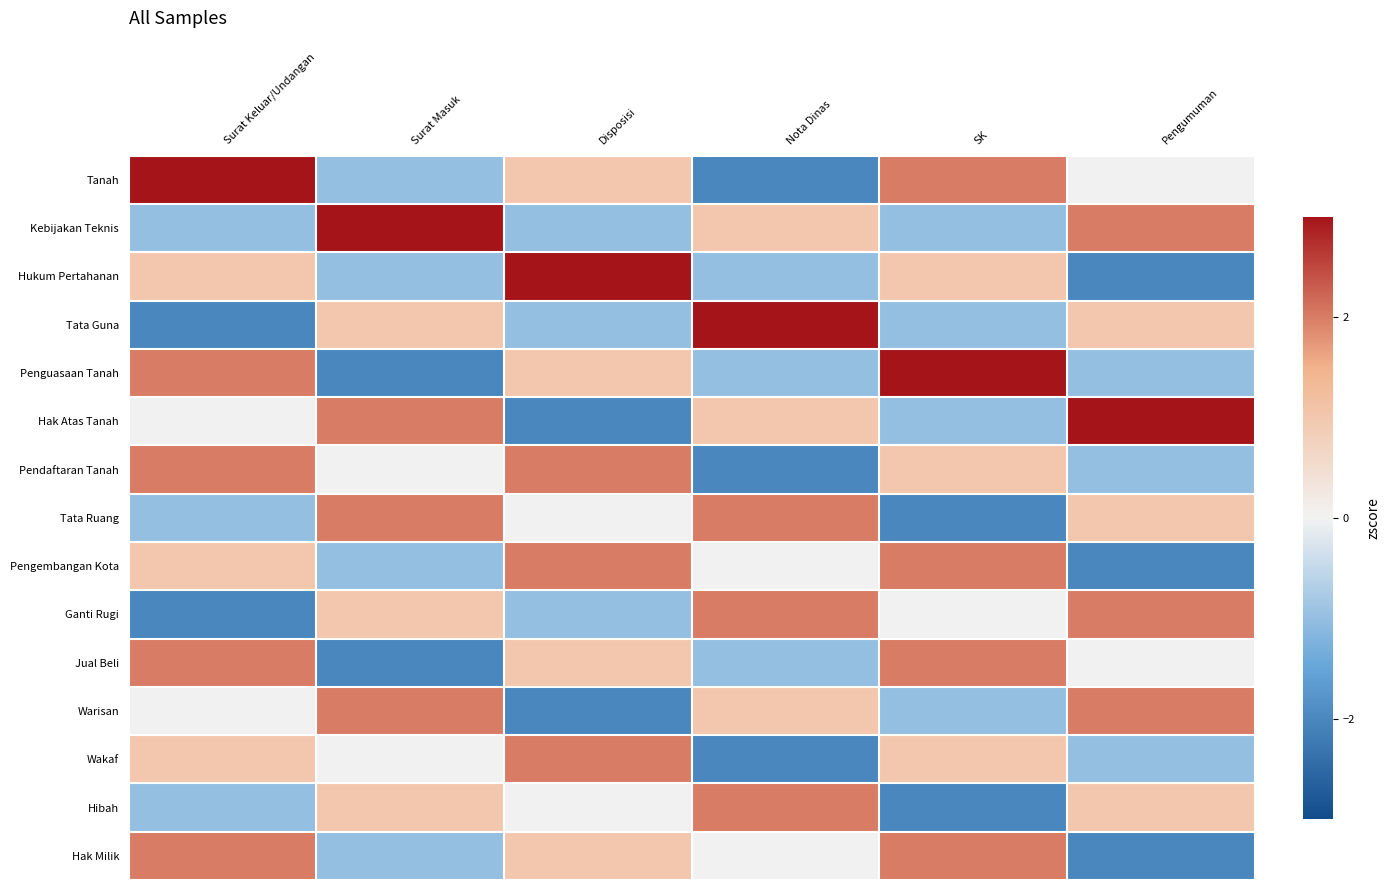

Which series has the widest spread of values?

Tanah